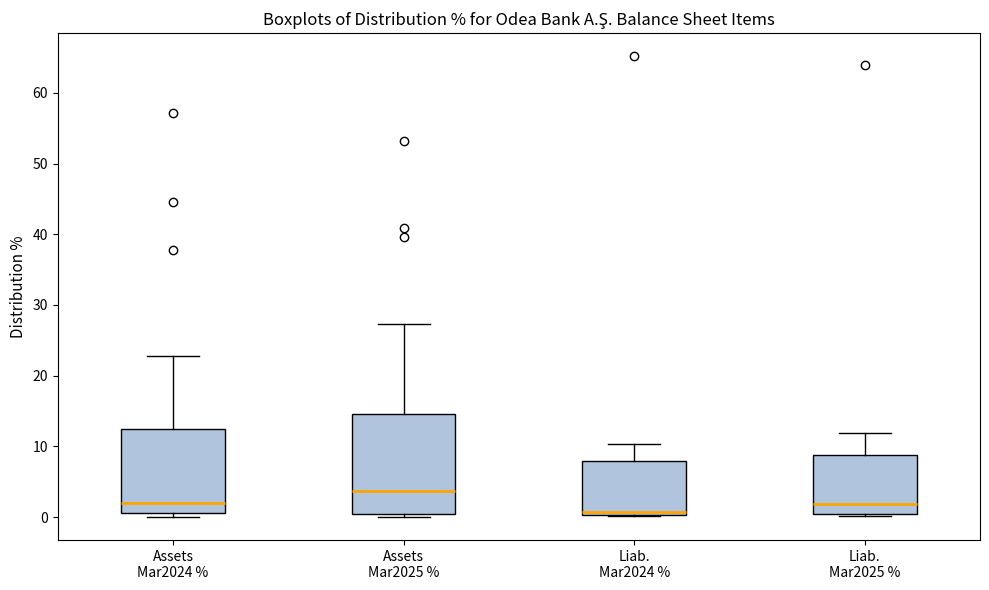

Reading left to right, read every box against the y-axis: the position of its median line, the range the box covers, and the ends of its whiskers. The values are not printed on the chart, so give them approximately, as read against the axis.

Assets Mar2024 %: median 2, box 1 to 12, whiskers 0 to 23
Assets Mar2025 %: median 4, box 0 to 15, whiskers 0 (just below the box's lower edge) to 27
Liab. Mar2024 %: median 1, box 0 to 8, whiskers 0 to 10
Liab. Mar2025 %: median 2, box 0 to 9, whiskers 0 to 12